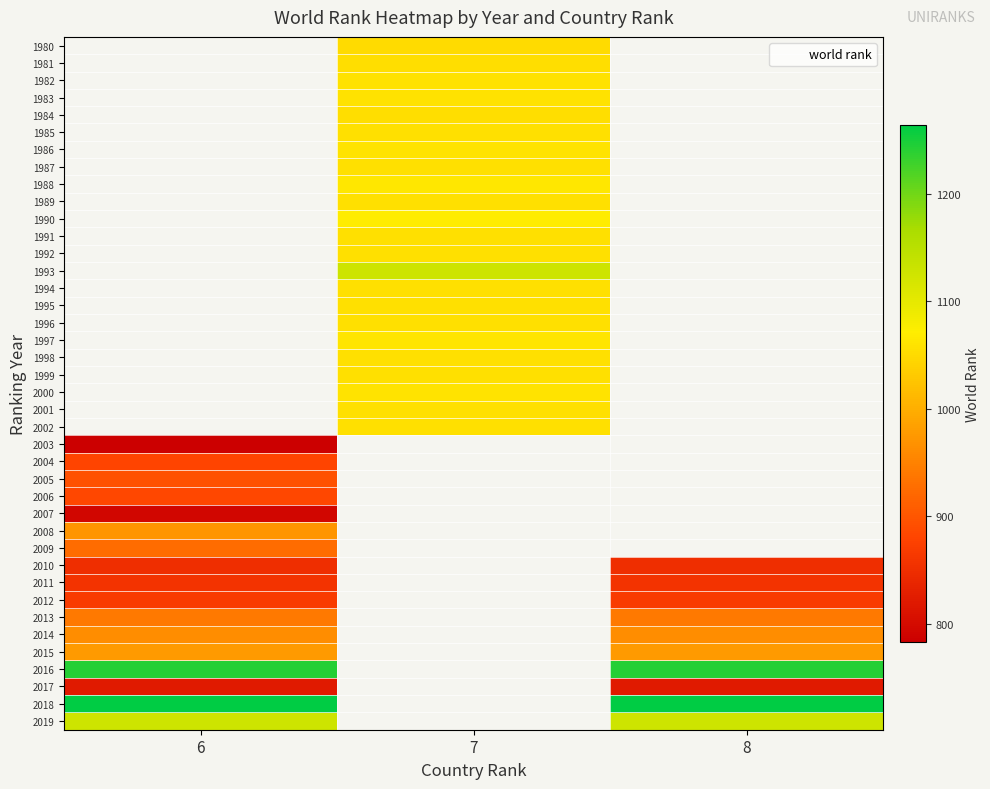

The value of 1992 at 7 is 1057.0. True or false?

True